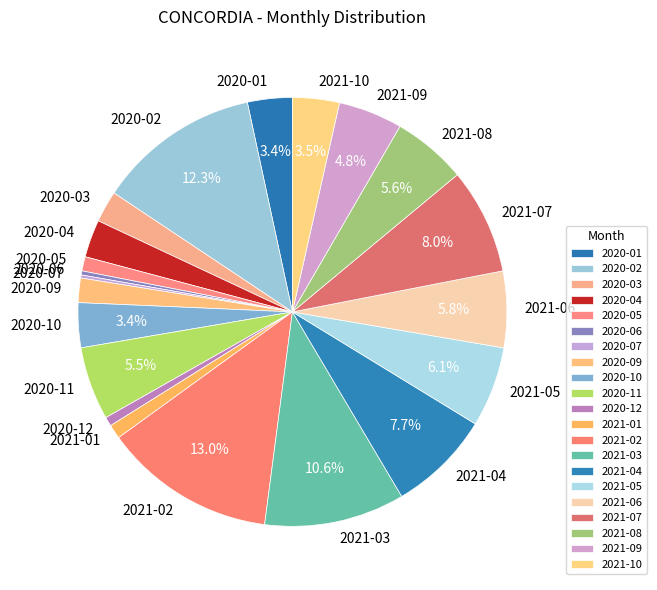

Is there a majority slice in this chart?

No